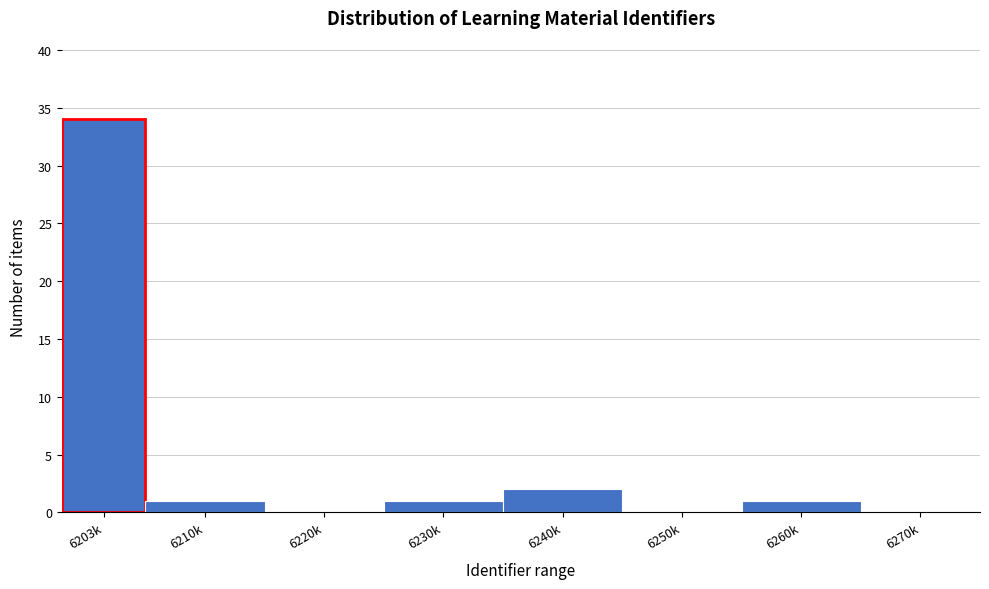

Reading left to right, list all the values displayed in this chart.

6203k=34	6210k=1	6220k=0	6230k=1	6240k=2	6250k=0	6260k=1	6270k=0